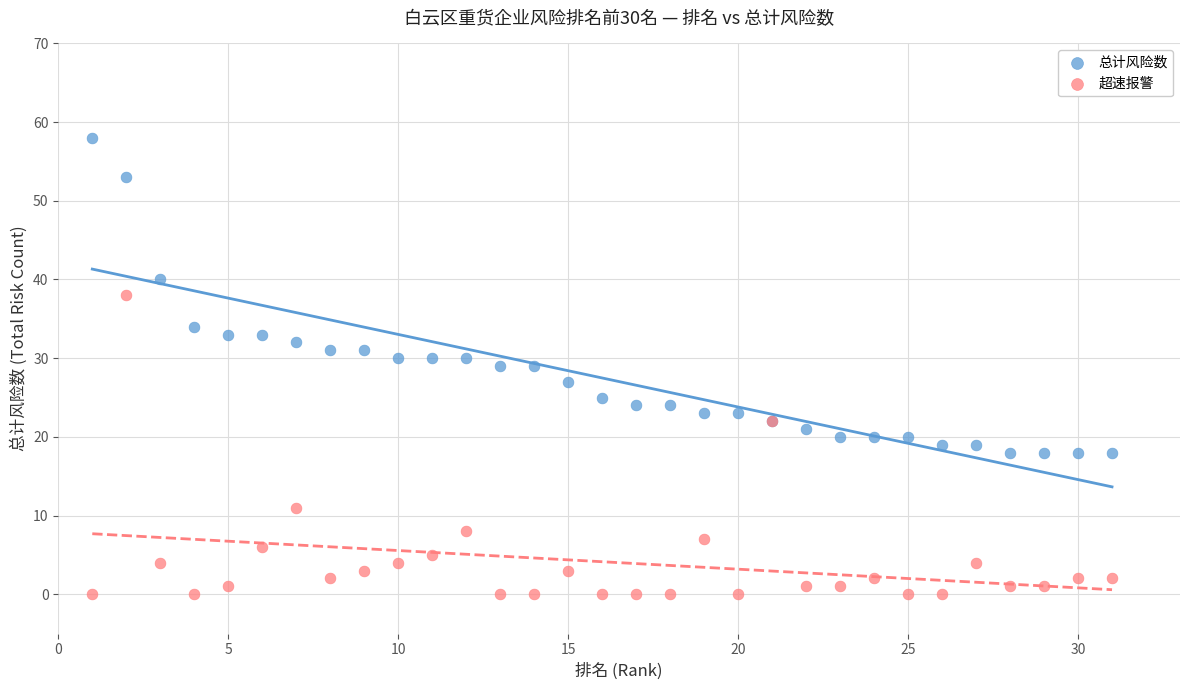

What are all the series names shown in the legend?

总计风险数, 超速报警